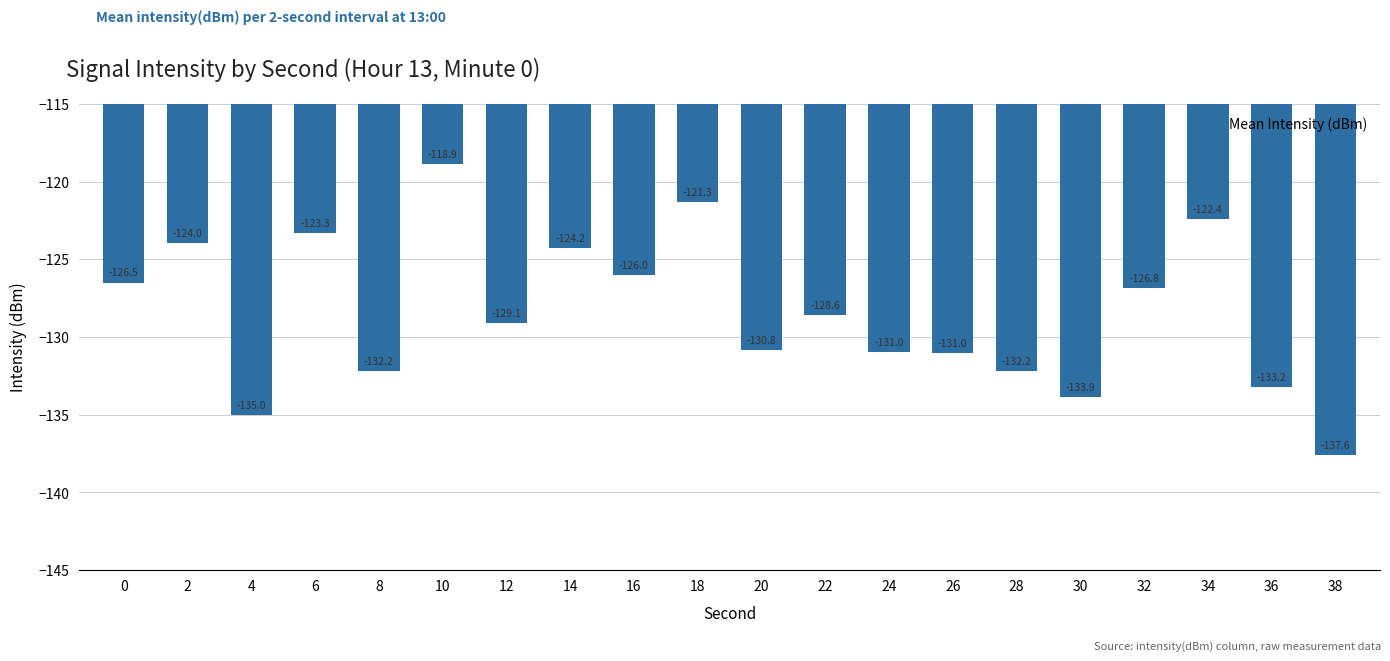

What is the change in value from 8 to 20?

+1.4